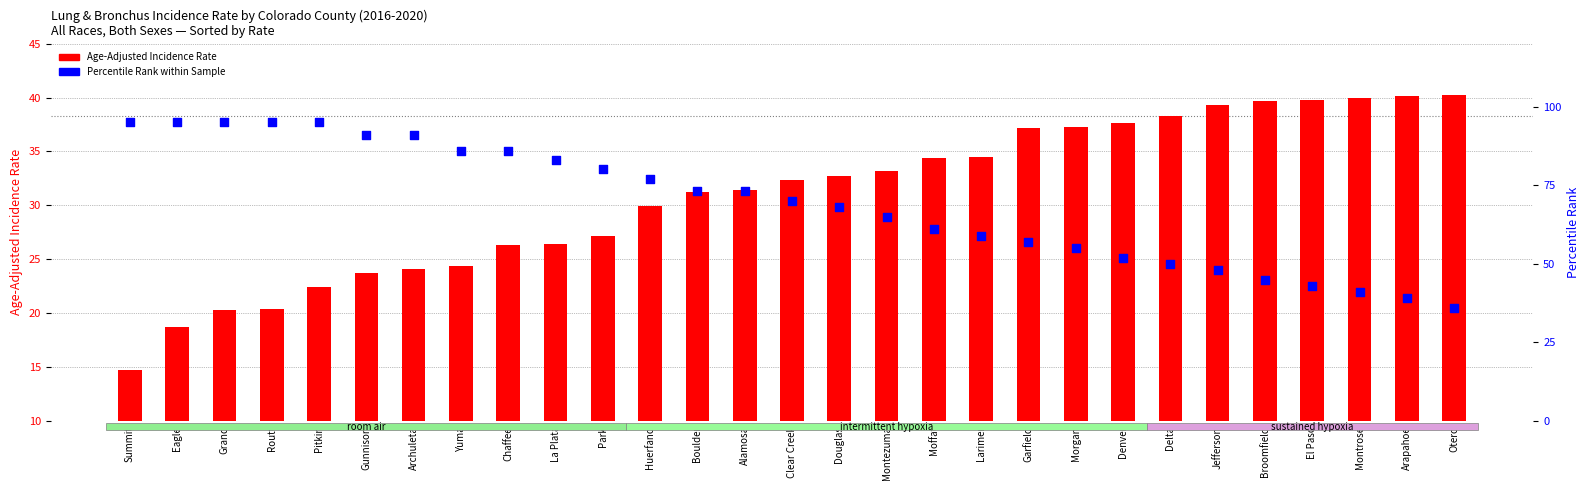

Which series has the largest total across all categories?

Percentile Rank within Sample